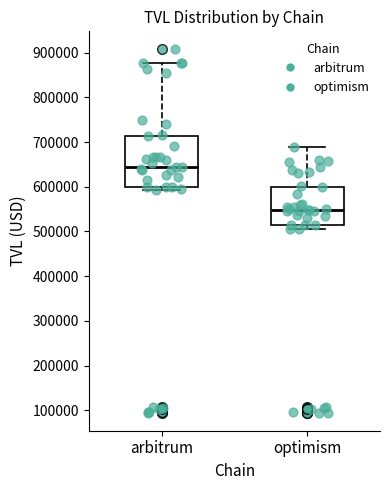

Reading left to right, transcribe this box plot: for each box, give where its median line is, the range the box spans, and where its two whiskers end, as read against the y-axis. The values are not printed on the chart, so give them approximately, as read against the axis.

arbitrum: median 640000, box 600000 to 710000, whiskers 590000 to 880000
optimism: median 550000, box 510000 to 600000, whiskers 500000 to 690000